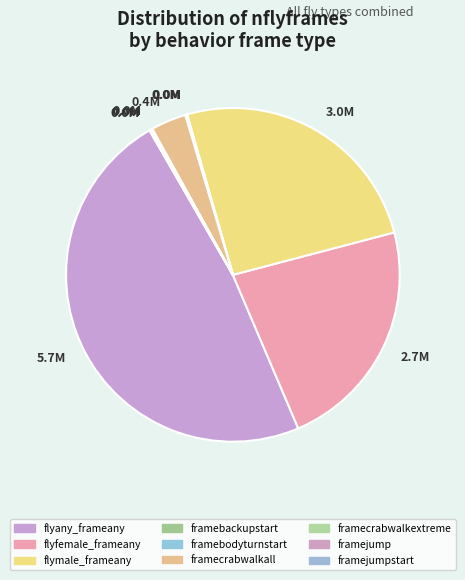

Which category has the smallest portion of the pie?

framebackupstart